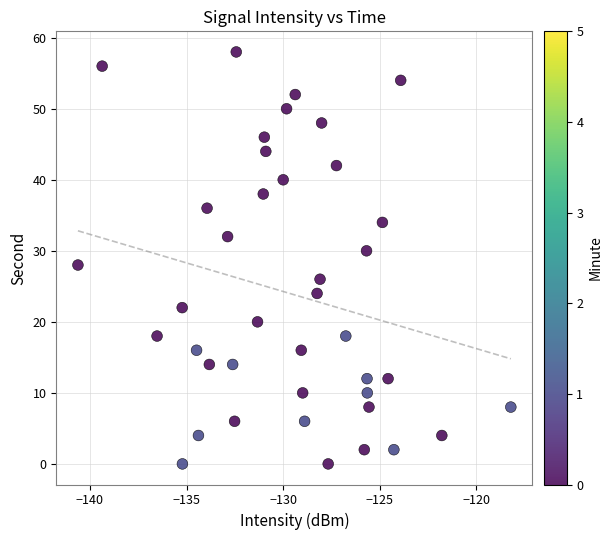

What is the range of Y values (max minus min)?

58